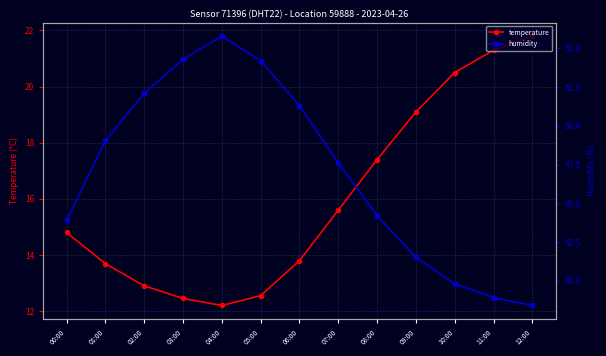

What is the smallest value displayed?

12.2